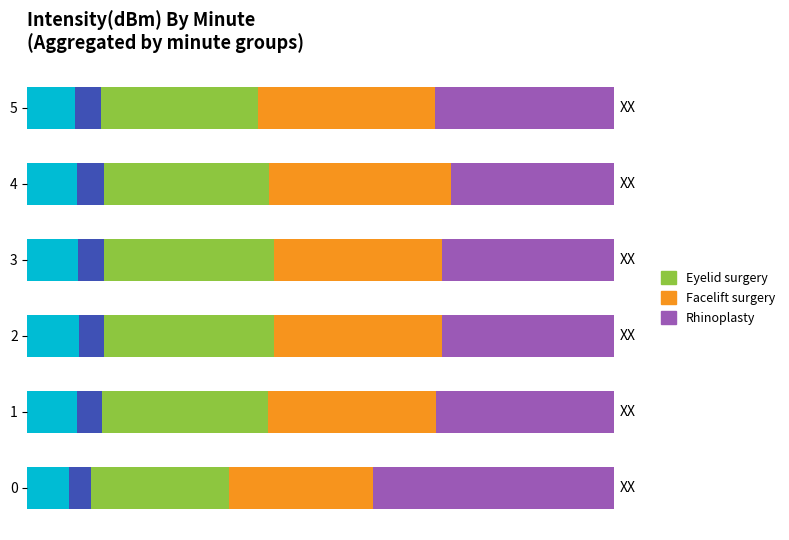

True or false: Cyan band has a value of 0.0 at 0.0.

False